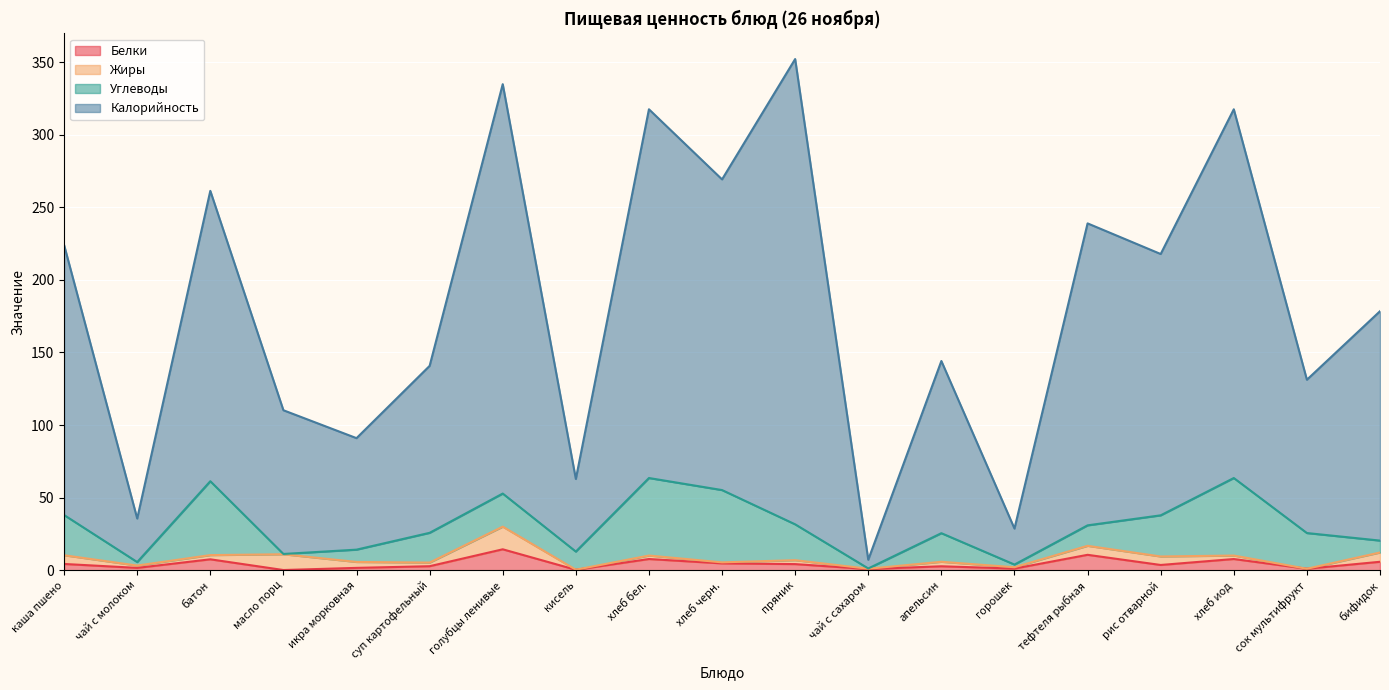

True or false: Калорийность and Белки intersect in this chart.

False